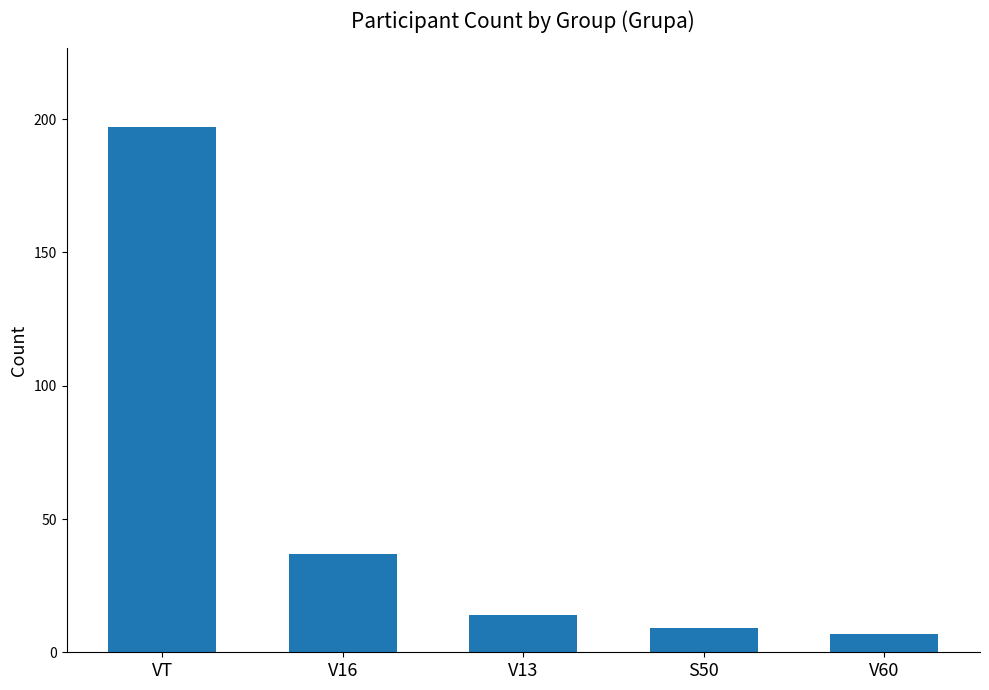

What is the label of the 1st bar from the right?

V60